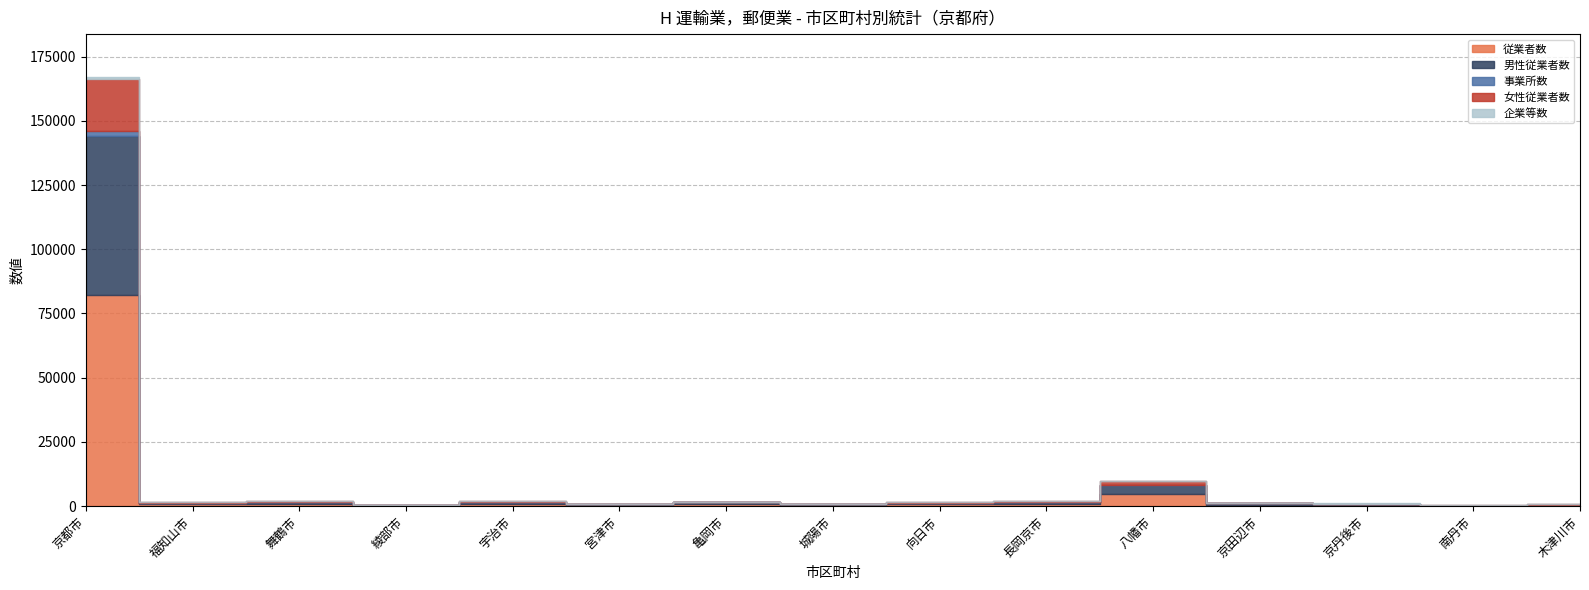

What is the maximum value shown in the chart?

82253